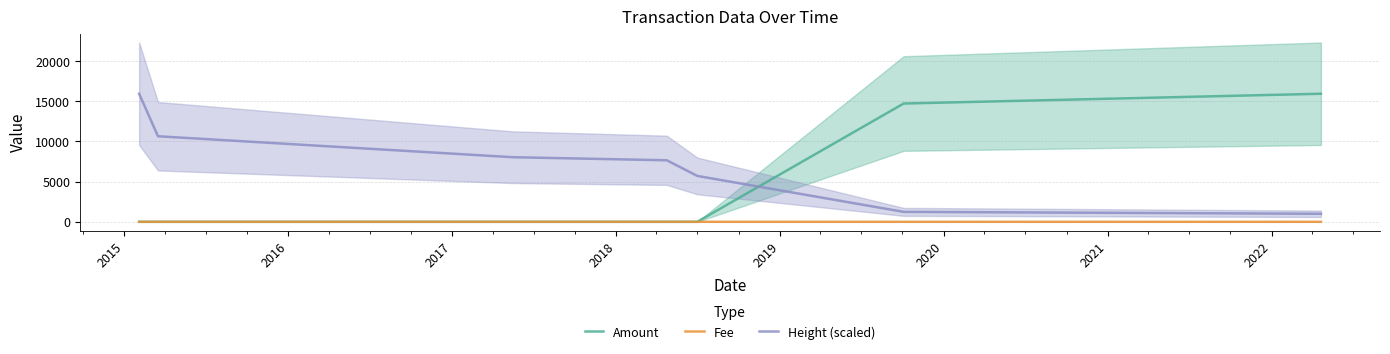

True or false: Fee and Height (scaled) intersect in this chart.

False